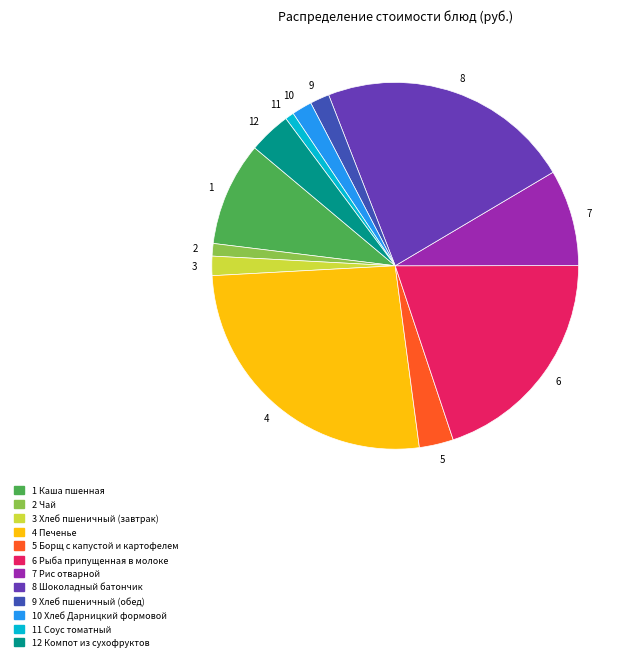

Does any single category account for the majority?

No